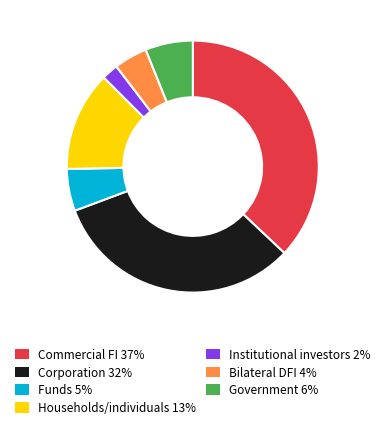

How many segments does this pie chart have?

7